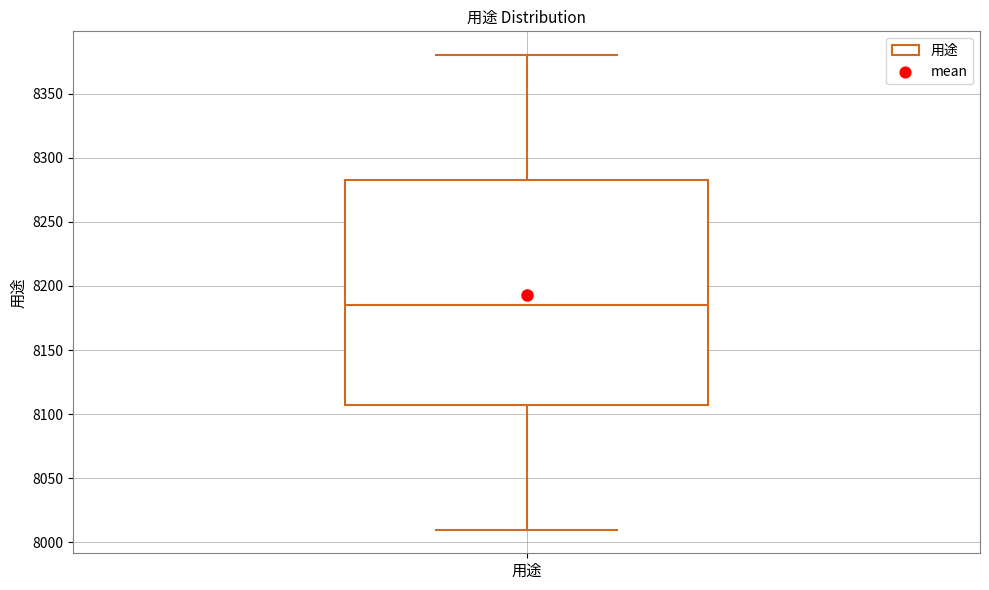

Transcribe this box plot: give where the median line is, the range the box spans, and where the two whiskers end, as read against the y-axis. The values are not printed on the chart, so give them approximately, as read against the axis.

median 8185, box 8110 to 8285, whiskers 8010 to 8380